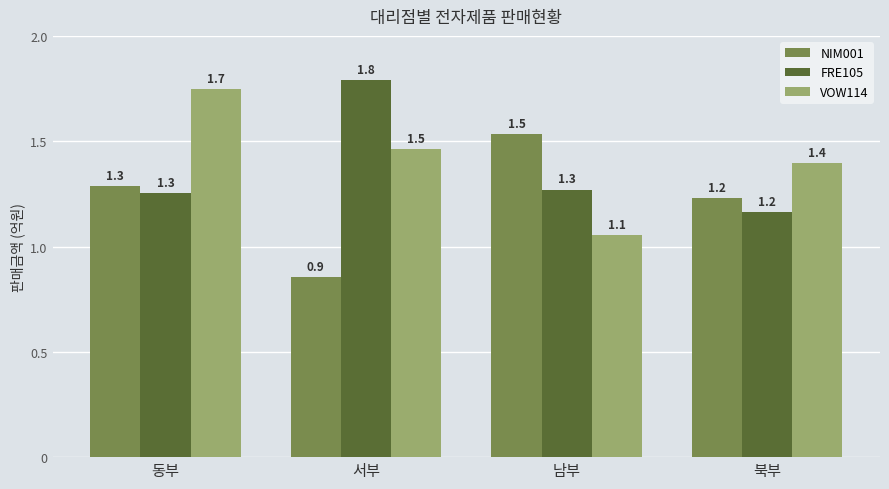

Is it true that FRE105 equals 1.8 at 서부?

True